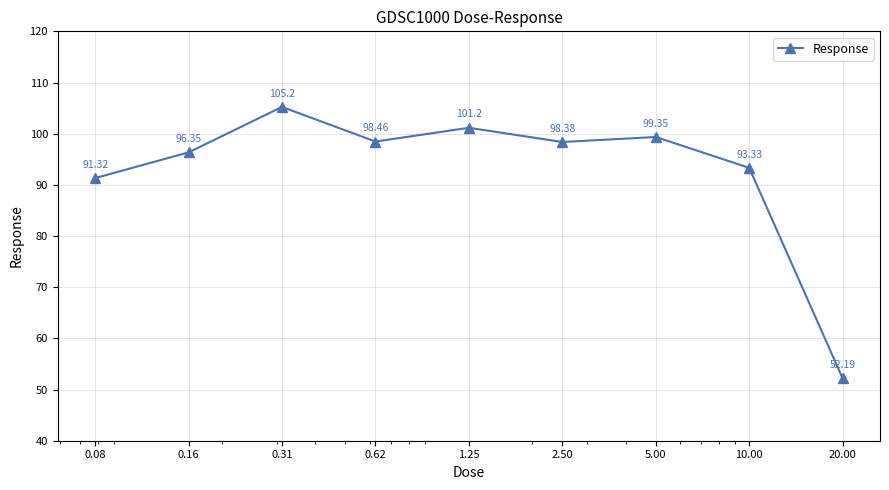

What is the average value?

92.9